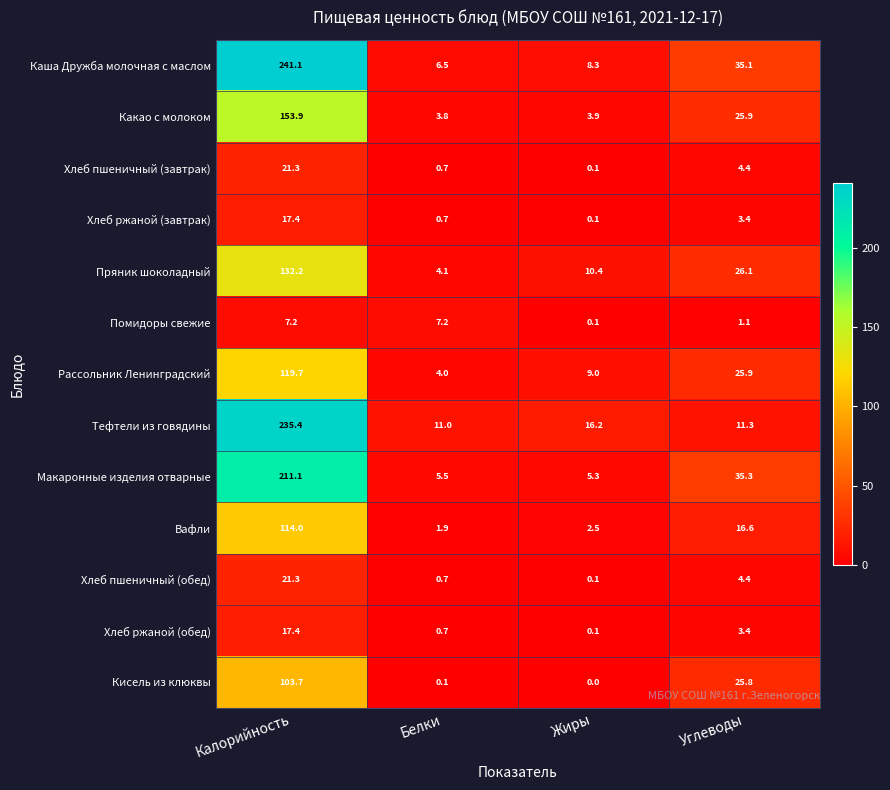

Which series has the largest total across all categories?

Каша Дружба молочная с маслом